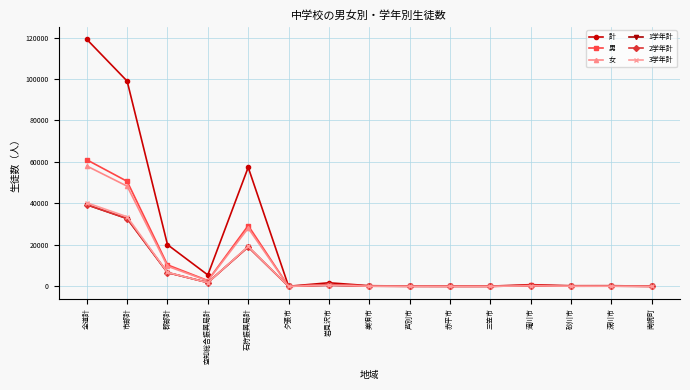

What is the label of the 1st point from the left?

全道計